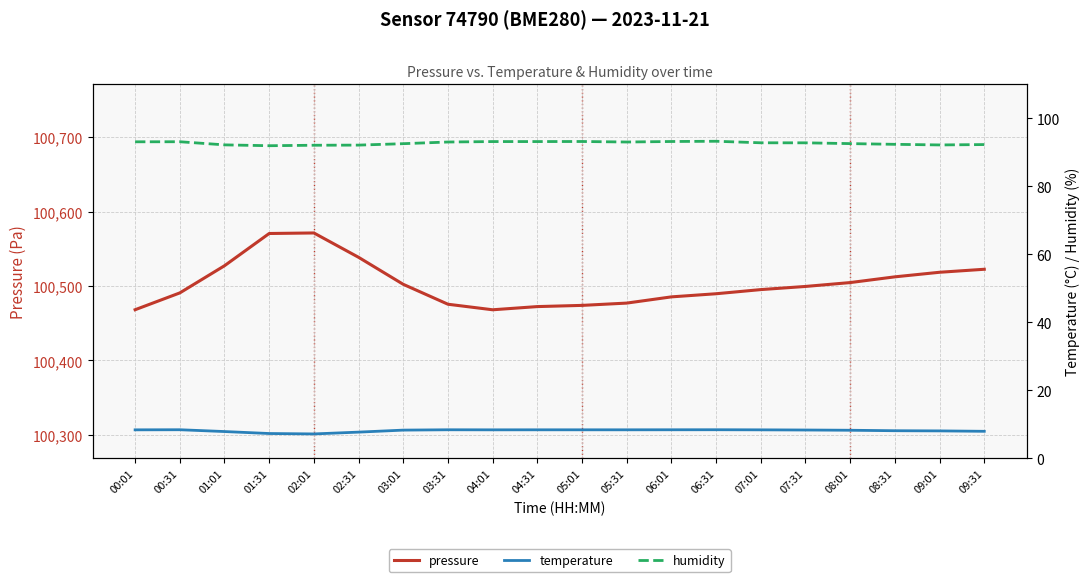

What is the sum of all temperature values?

163.8